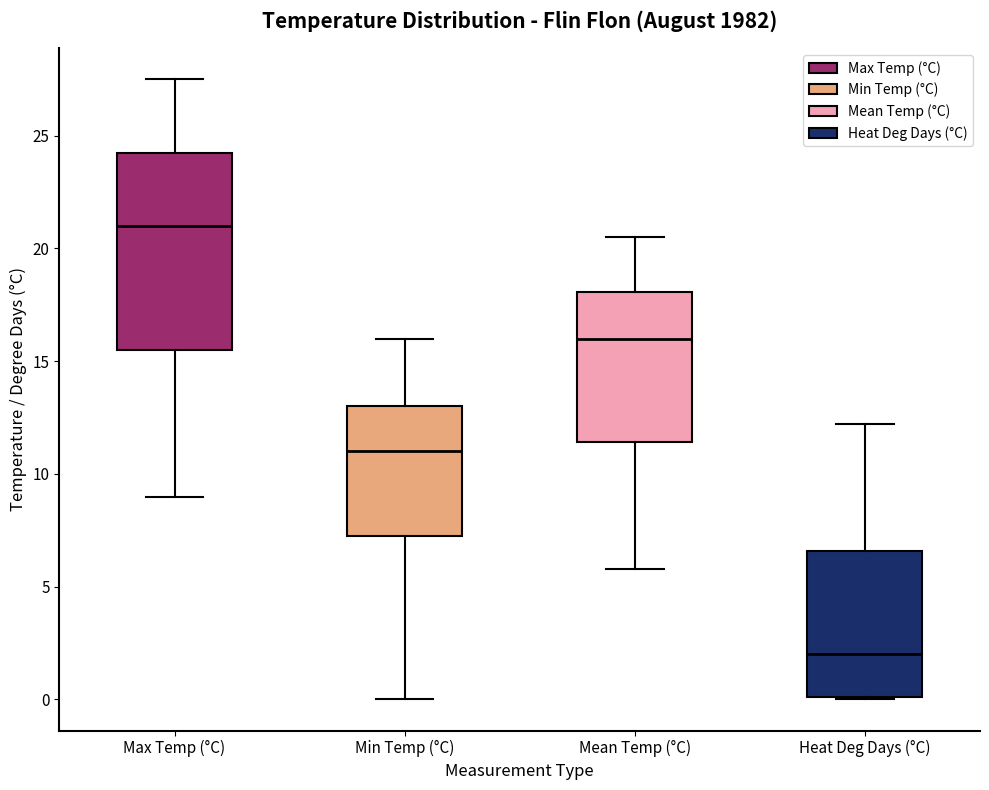

Reading left to right, read every box against the y-axis: the position of its median line, the range the box covers, and the ends of its whiskers. The values are not printed on the chart, so give them approximately, as read against the axis.

Max Temp (°C): median 21.0, box 15.5 to 24.5, whiskers 9.0 to 27.5
Min Temp (°C): median 11.0, box 7.5 to 13.0, whiskers 0.0 to 16.0
Mean Temp (°C): median 16.0, box 11.5 to 18.0, whiskers 6.0 to 20.5
Heat Deg Days (°C): median 2.0, box 0.0 to 6.5, whiskers 0.0 to 12.0